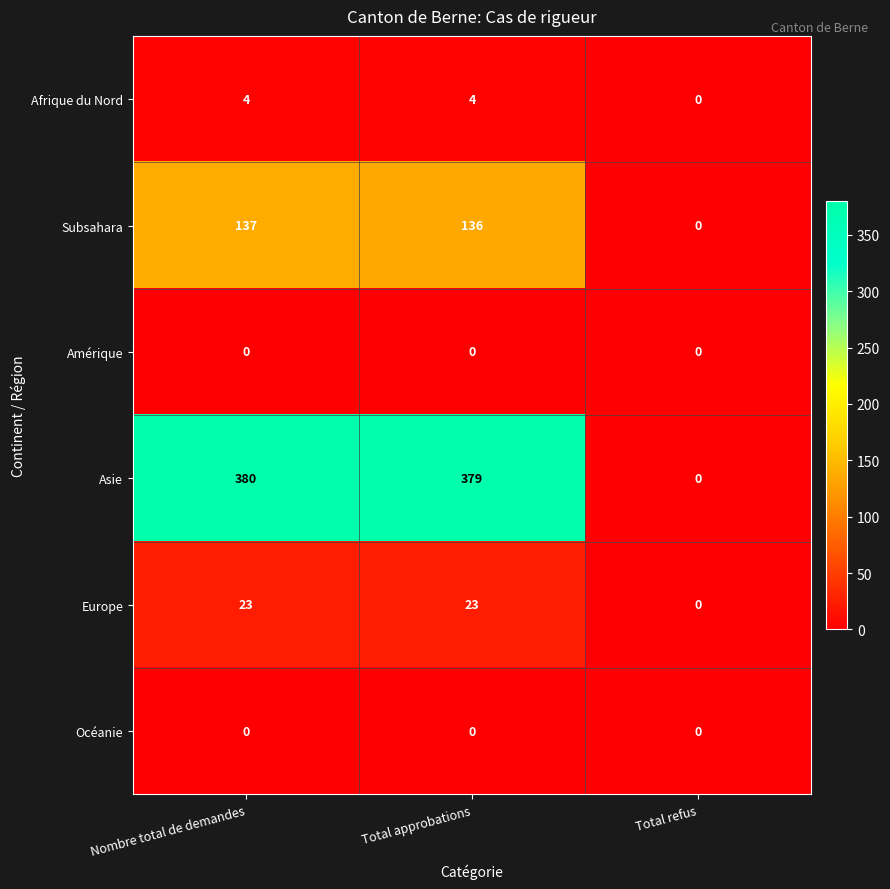

At which category is the sum across all series the highest?

Nombre total de demandes